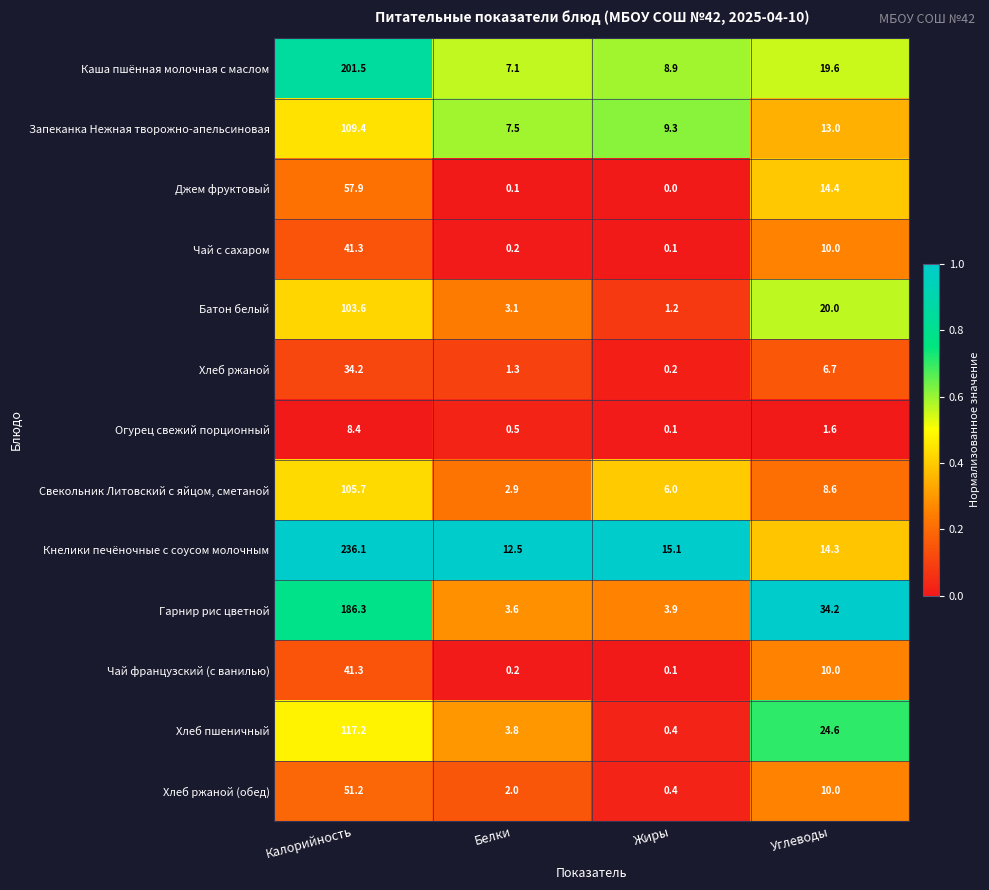

What is the difference between the second highest and second lowest values in the Огурец свежий порционный series?

1.1